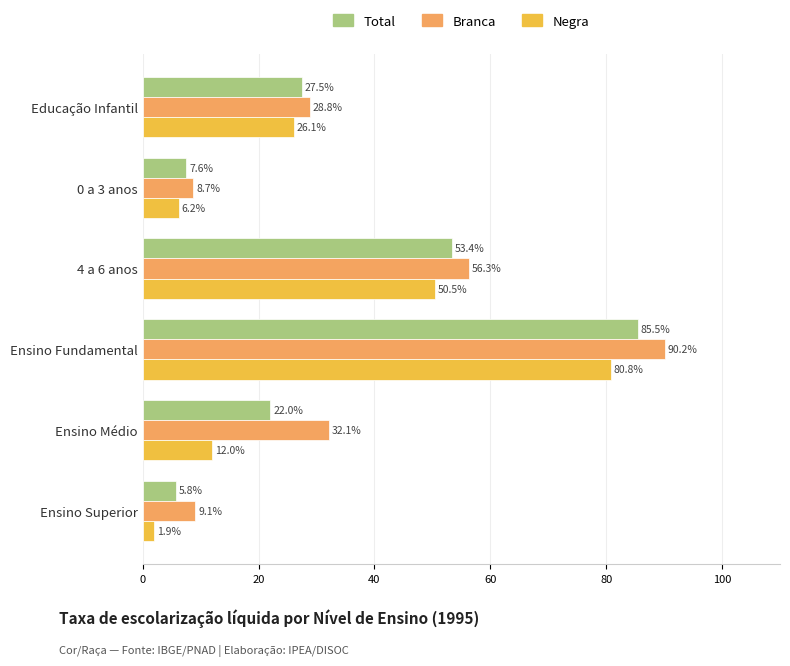

Rank the series by their maximum value, from lowest to highest.

Negra, Total, Branca